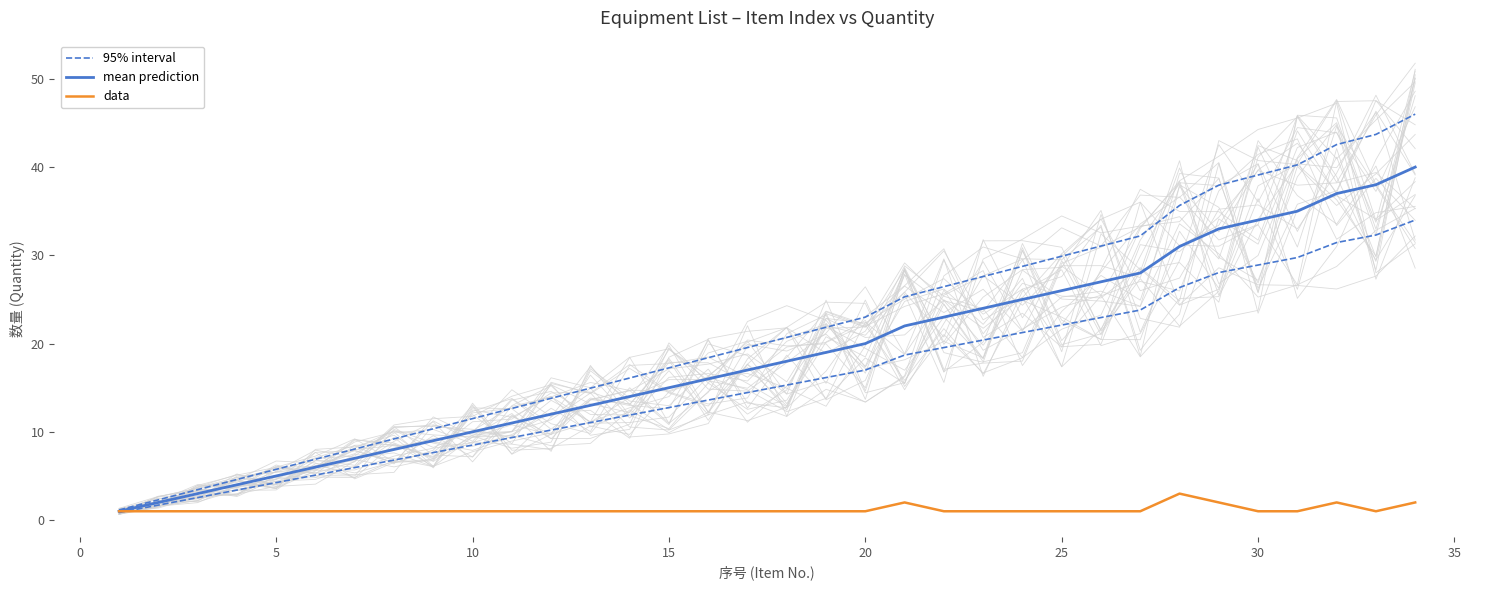

How many distinct data groups are displayed?

3